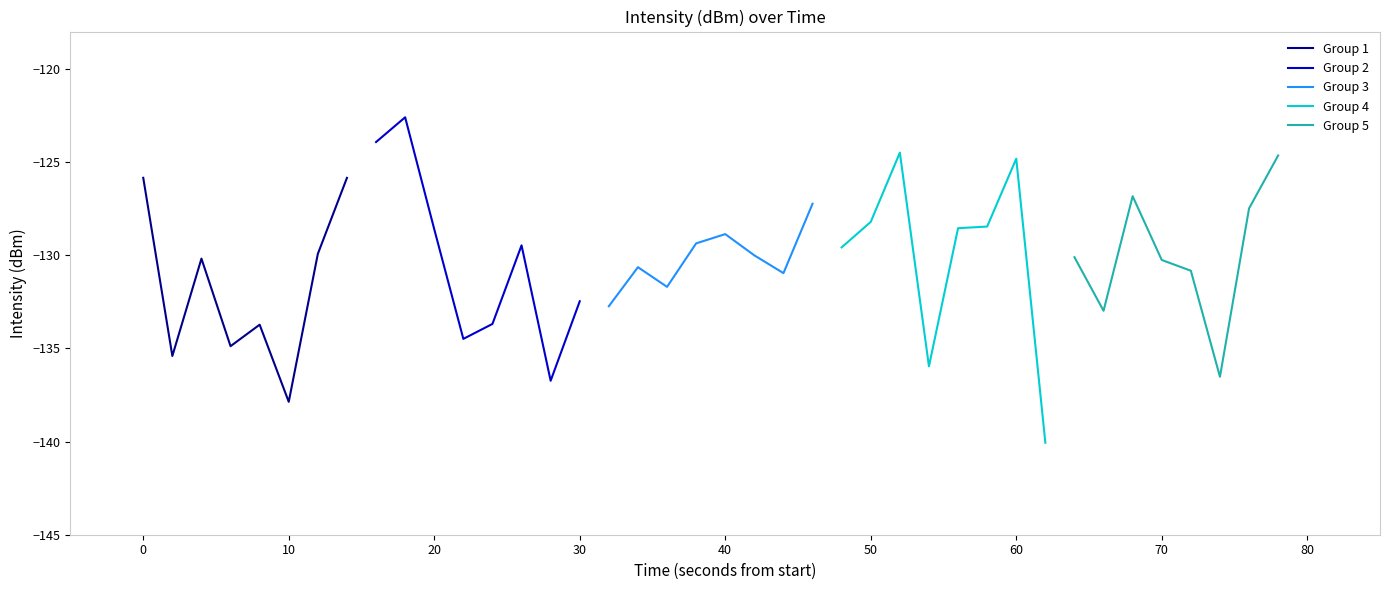

The value of Group 1 at 0 is -182.2. True or false?

False